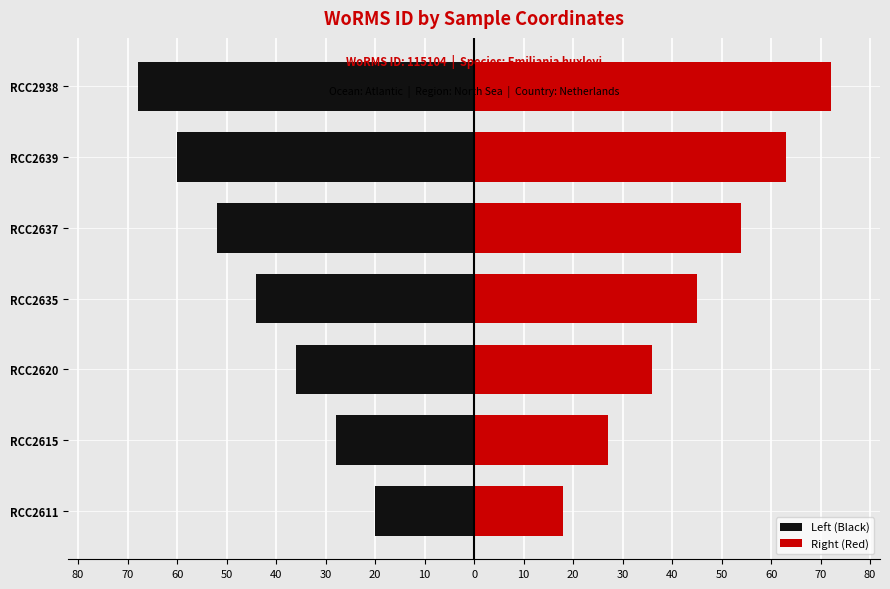

What is the highest value of the Right (Red) series?

72